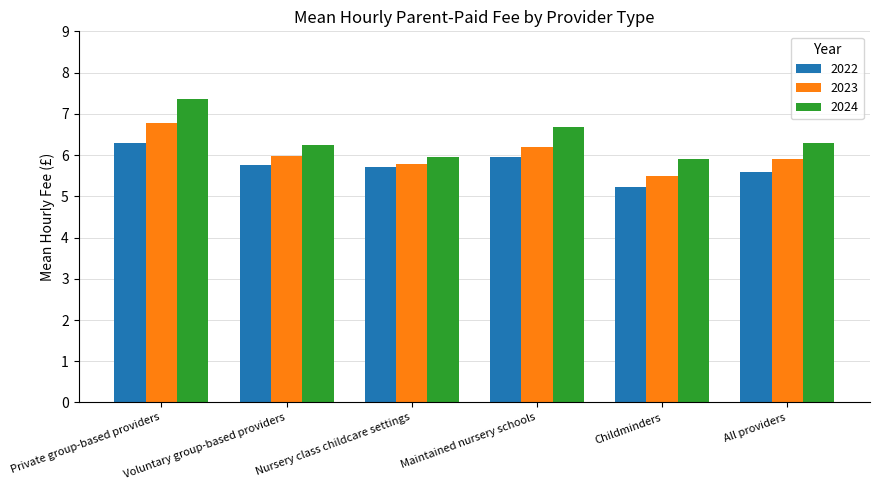

At how many categories does at least one series exceed 6?

4